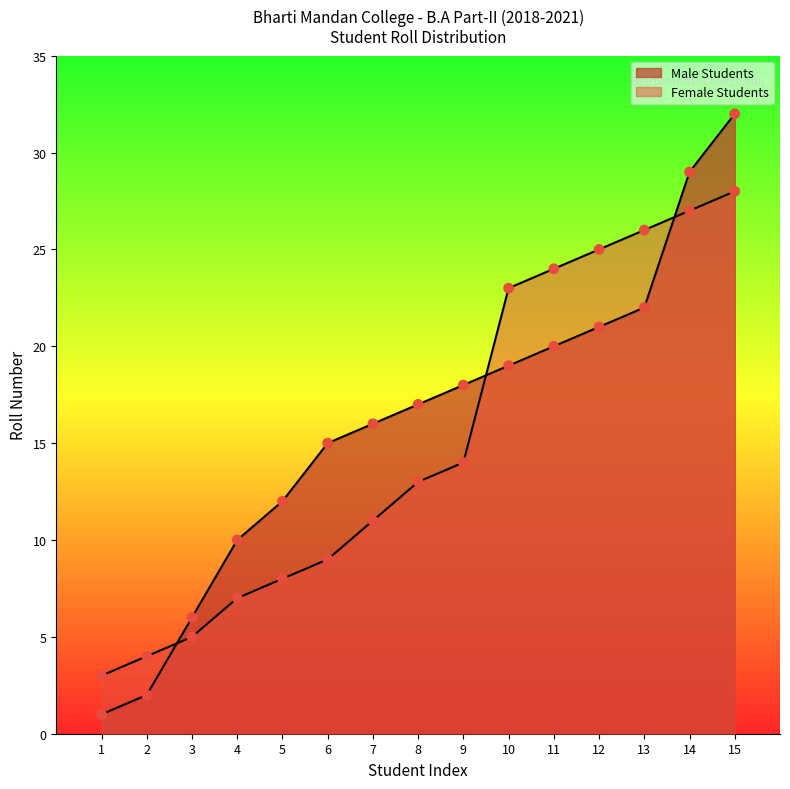

Which series has the widest spread of Y values?

Male Students